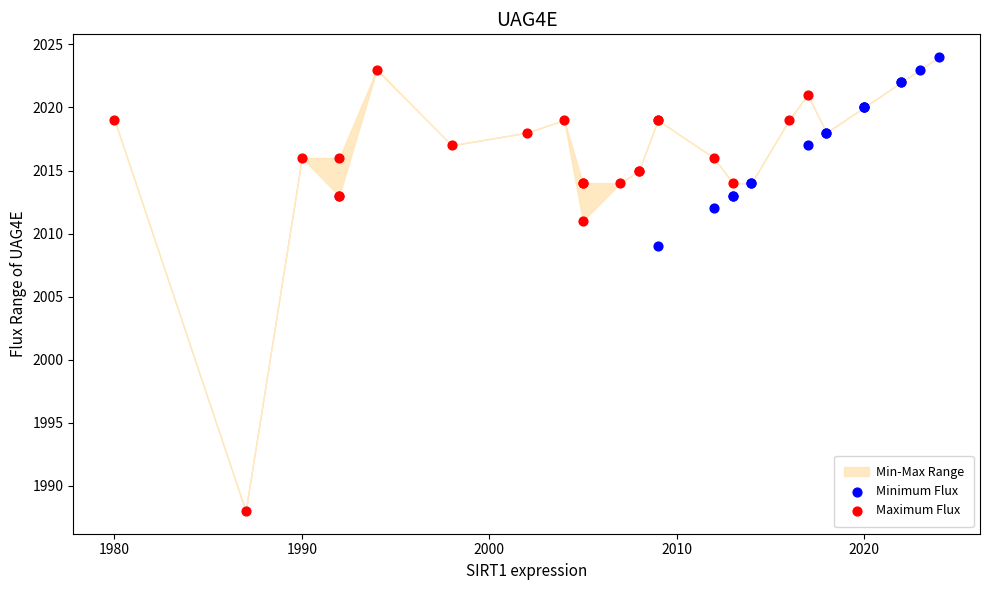

Which series reaches the minimum Y coordinate?

Maximum Flux